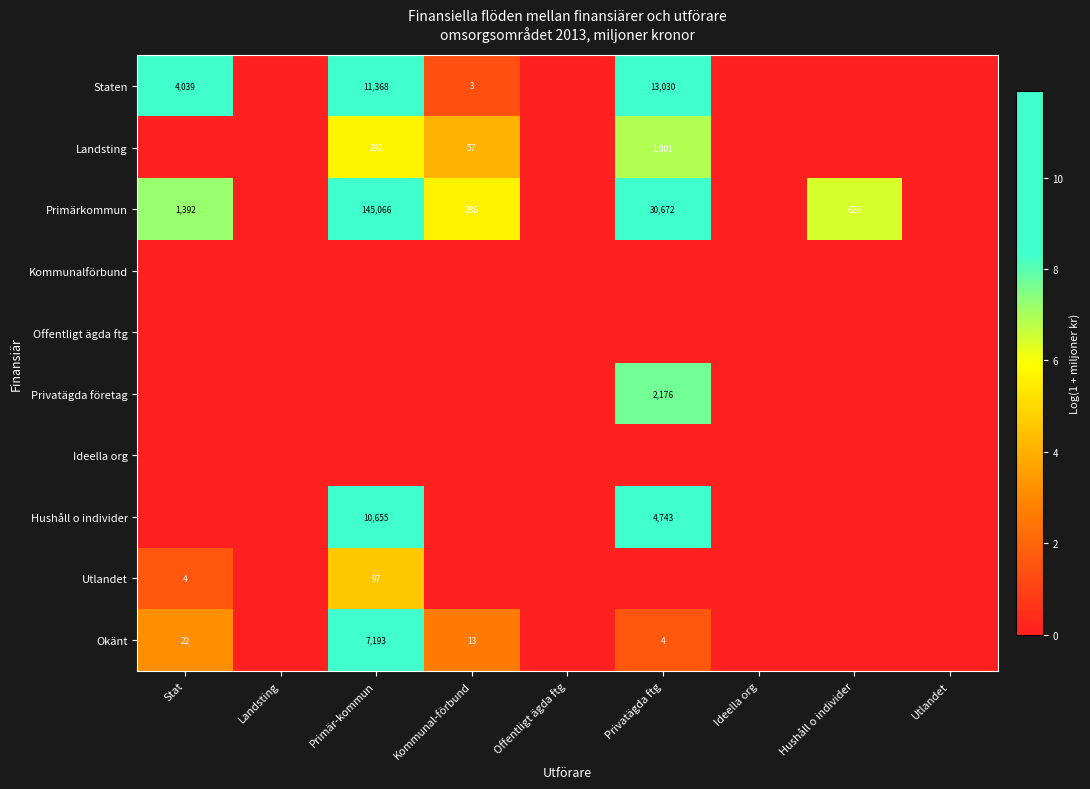

Is the value of Ideella org at Landsting greater than the value of Utlandet at Primär-kommun?

No